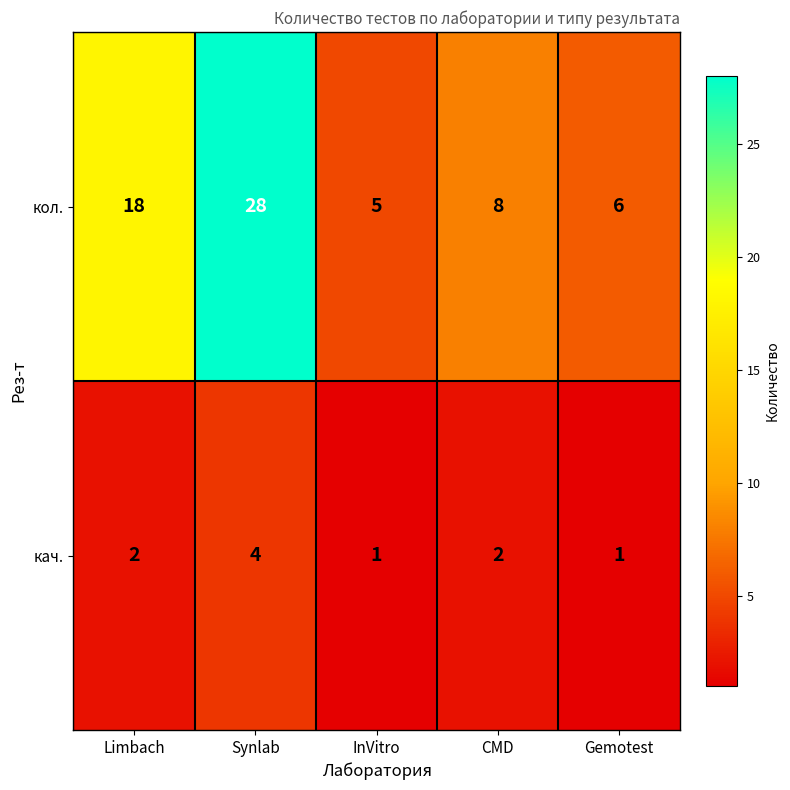

At which label does кол. reach its peak?

Synlab